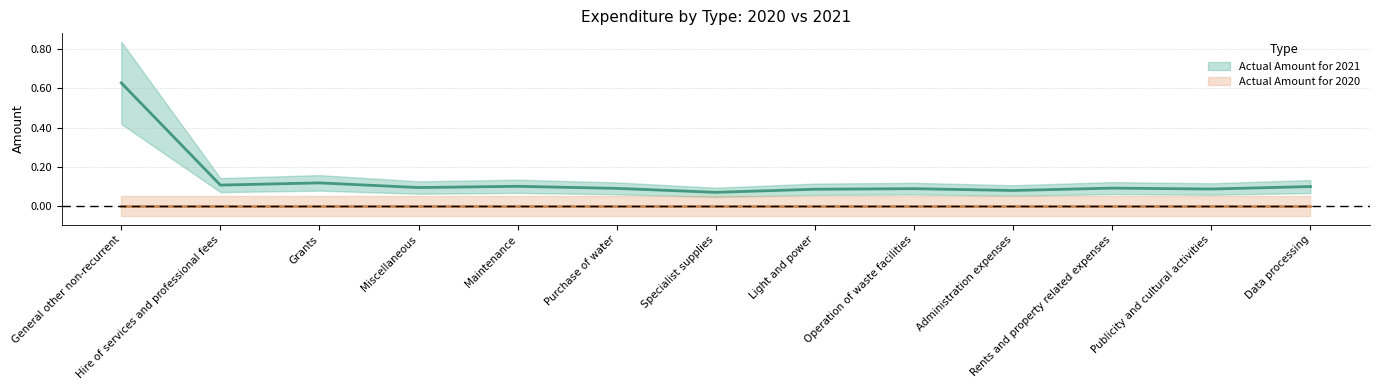

Does the chart display data point markers on the line(s)?

No